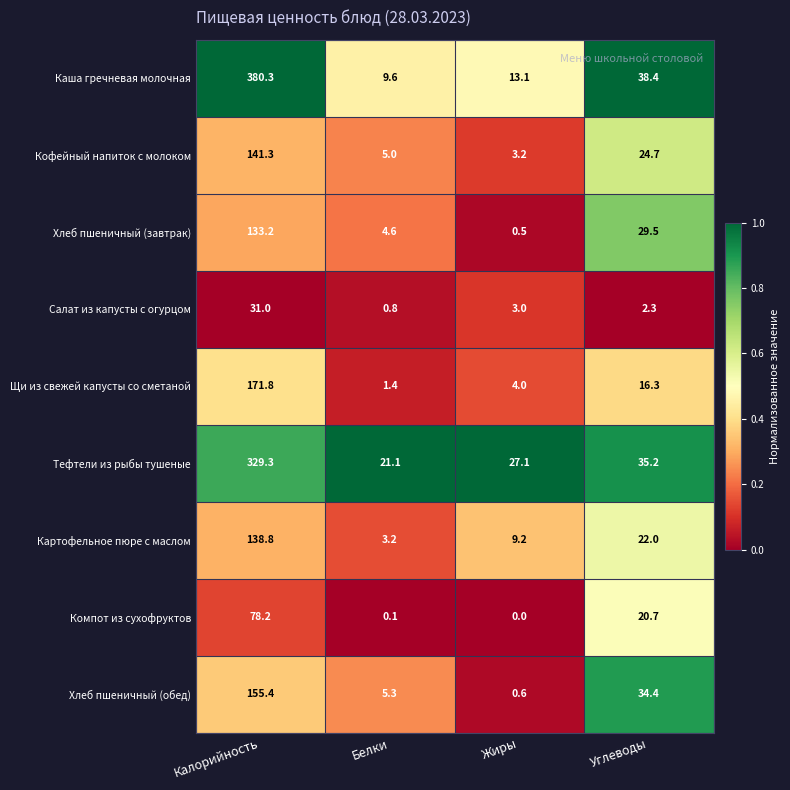

What is the total value across all series at Калорийность?

1559.3